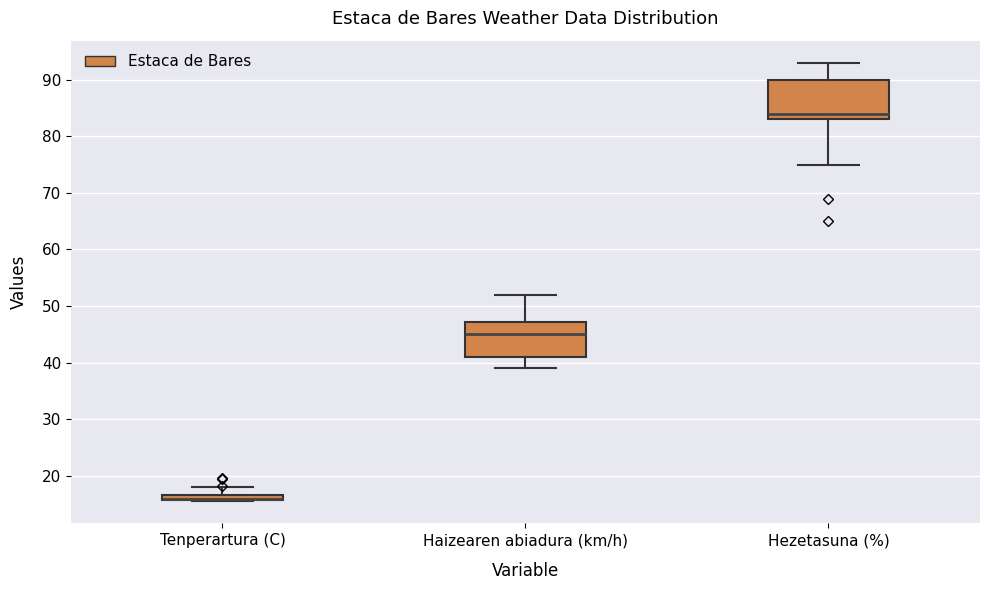

Where is the lower edge of the box for Haizearen abiadura (km/h) on the y-axis? The values are not printed on the chart, so give them approximately, as read against the axis.

41